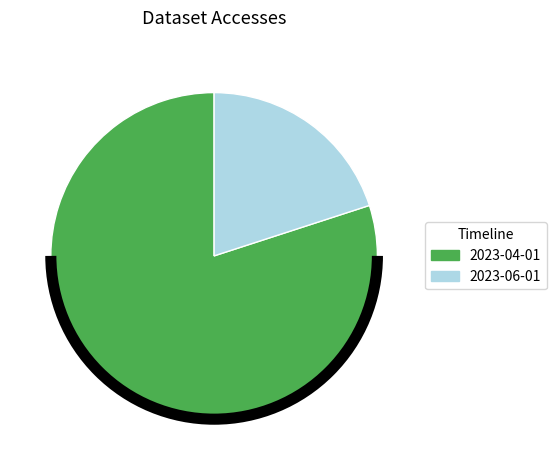

Is there a majority slice in this chart?

Yes